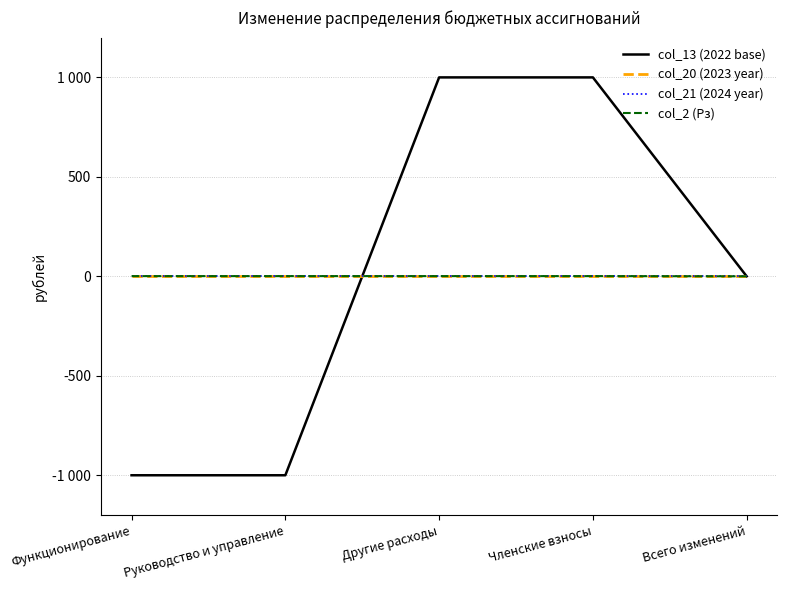

Does the chart display data point markers on the line(s)?

No